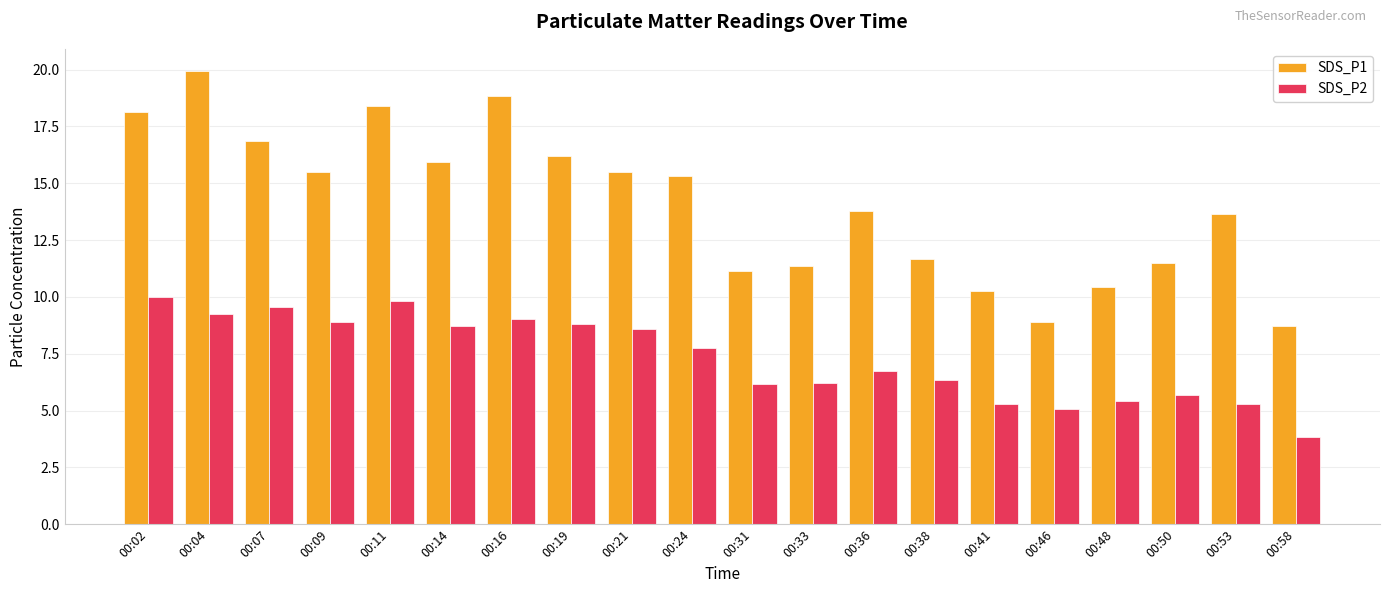

Which series has the largest total across all categories?

SDS_P1